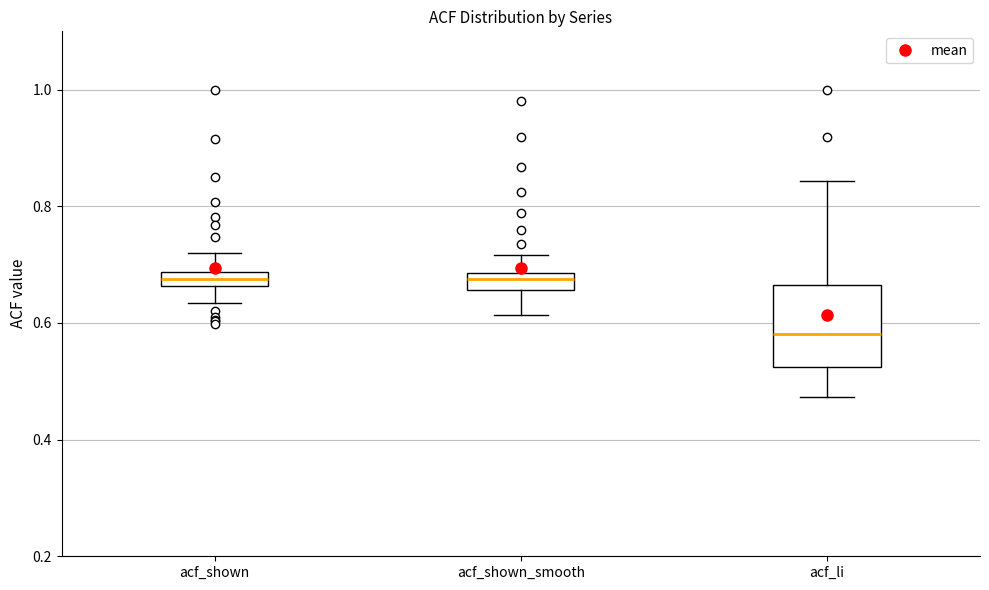

Comparing the boxes themselves (not the whiskers), which one is the tallest?

acf_li